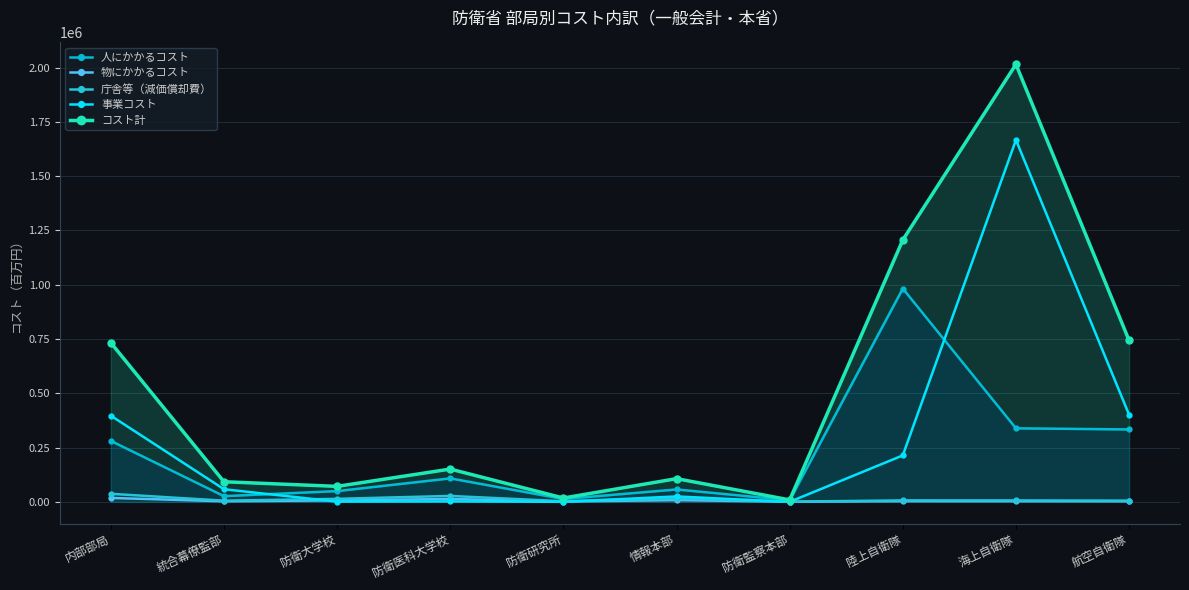

How many lines are shown in the chart?

5